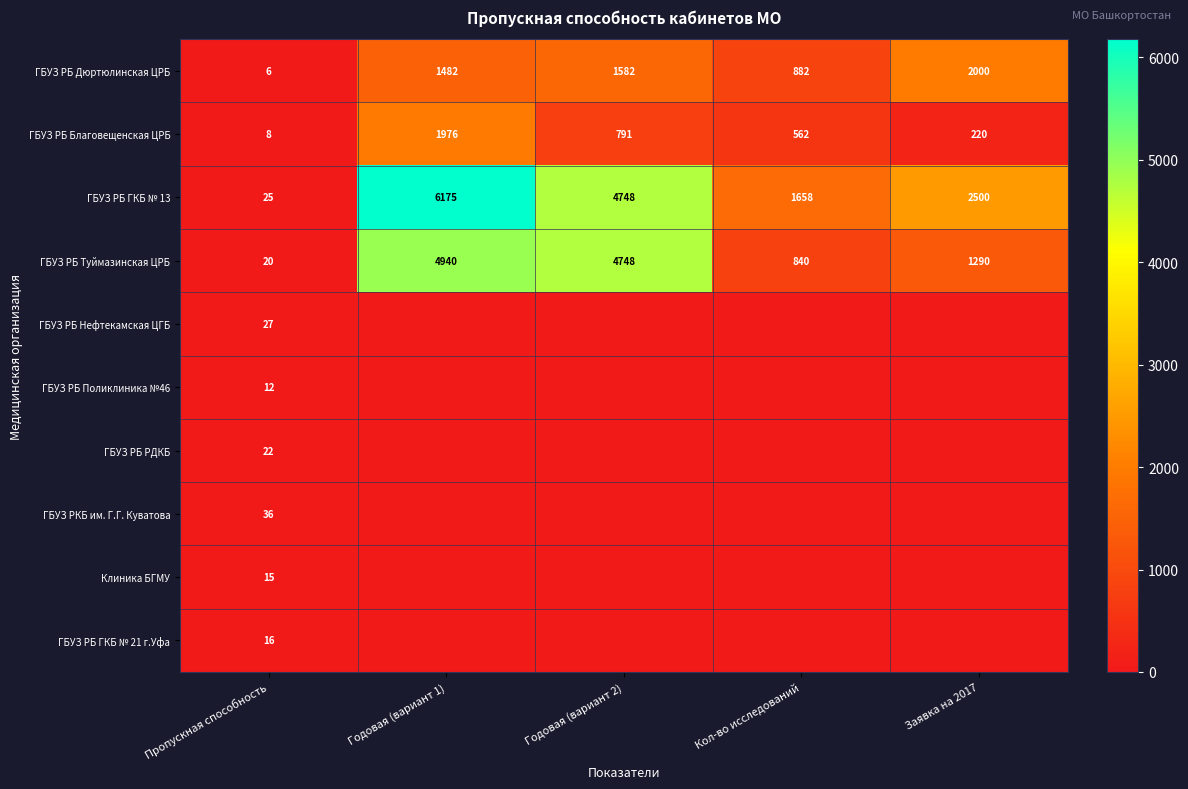

What is the difference between the maximum and second lowest values in the ГБУЗ РБ Благовещенская ЦРБ series?

1756